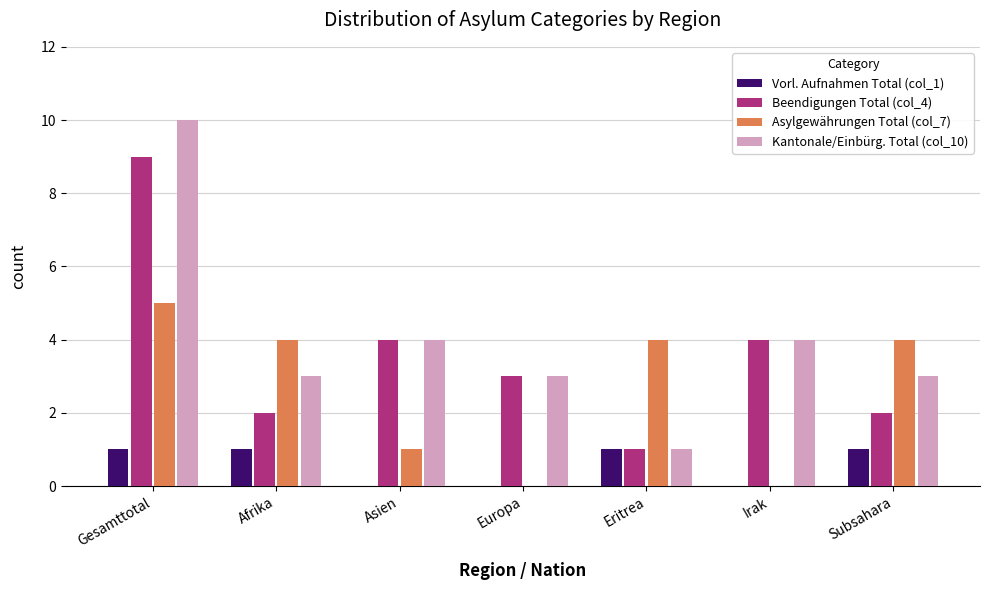

What is the approximate value of Vorl. Aufnahmen Total (col_1) at Eritrea?

1